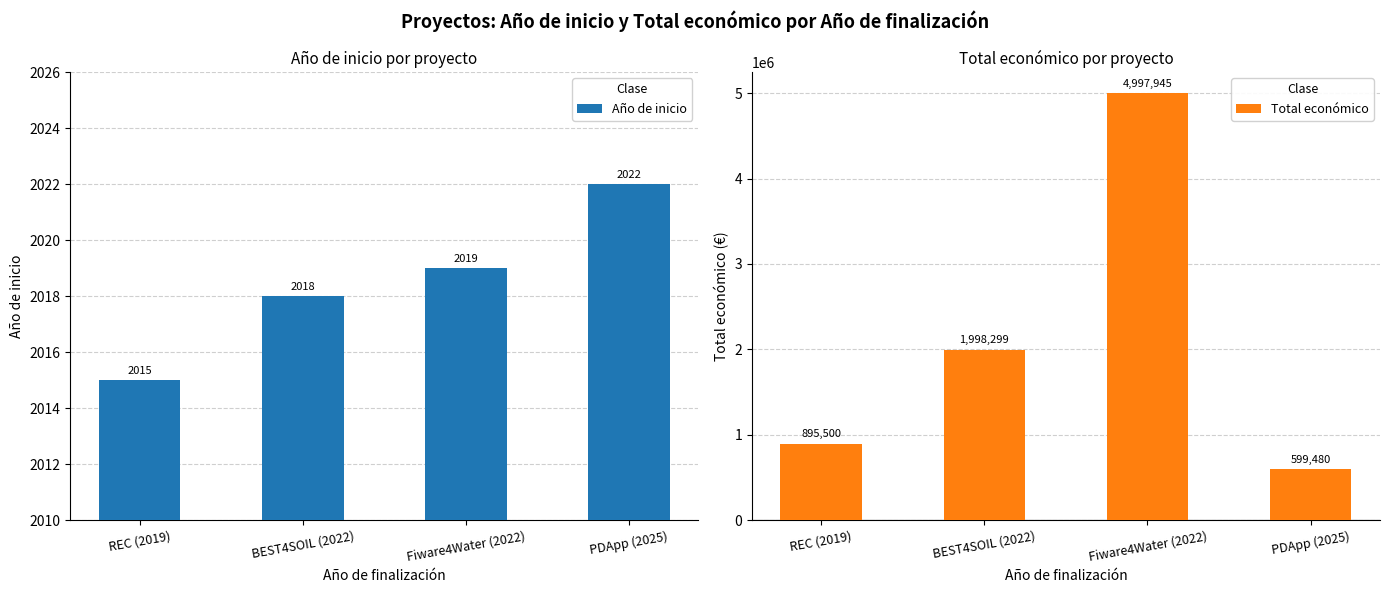

Between Fiware4Water (2022) and REC (2019), which is larger?

Fiware4Water (2022)